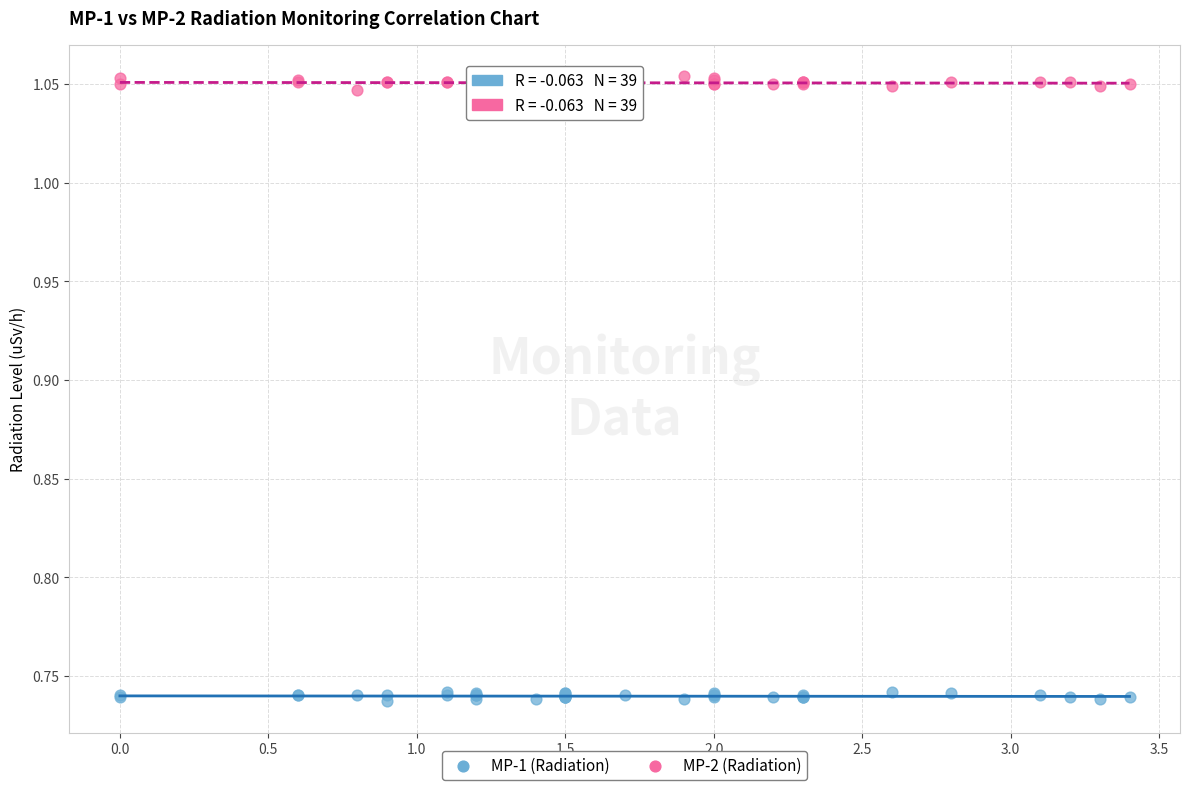

Which series contains the lowest Y value?

MP-1 (Radiation)